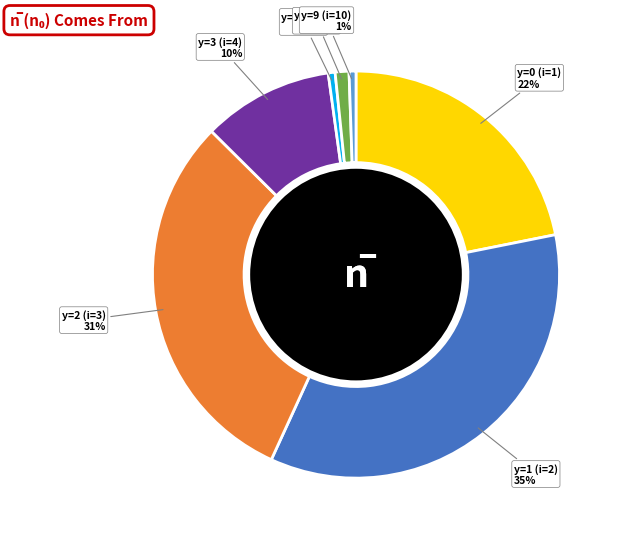

Is there any slice that represents more than half of the pie?

No